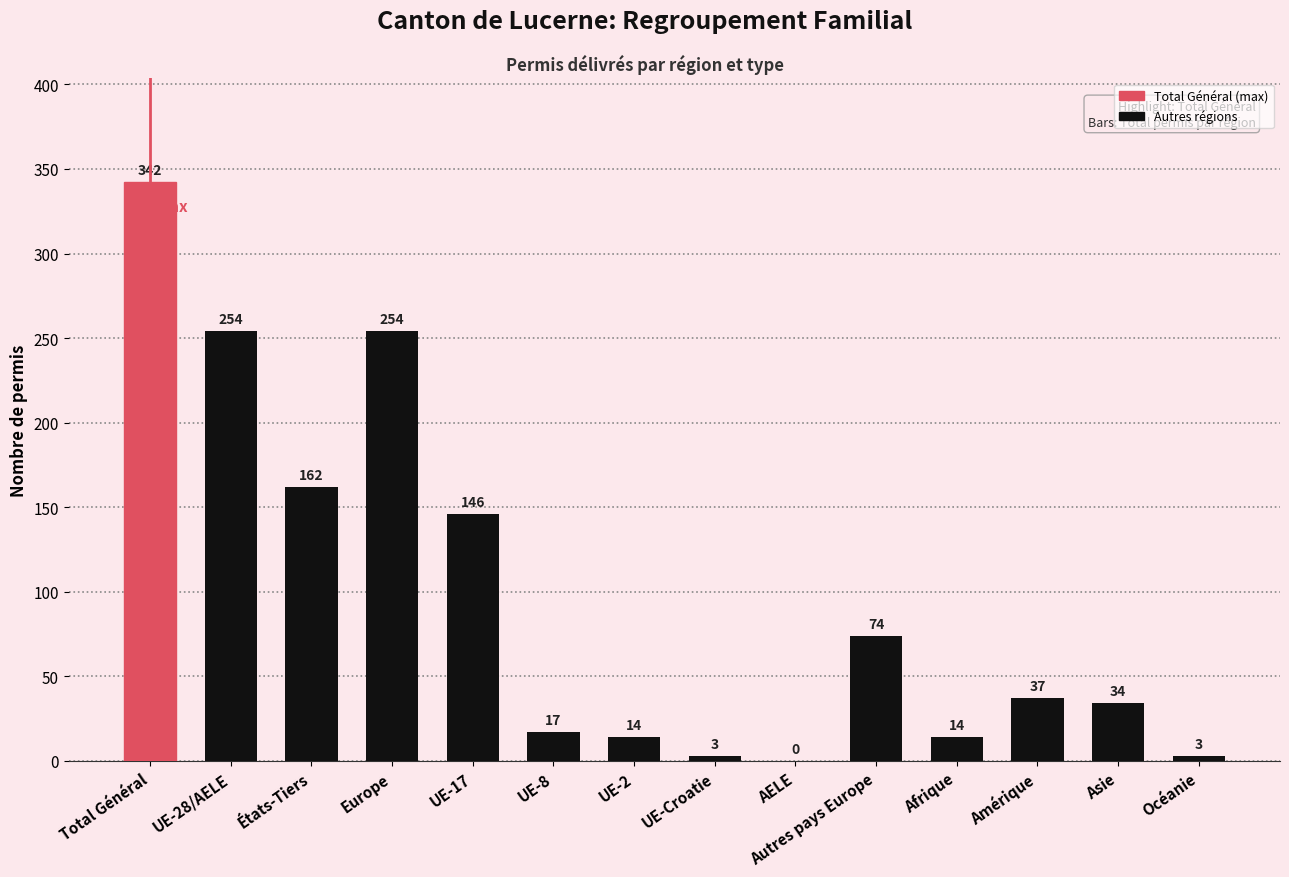

What is the approximate value at Europe, to the nearest 10?

250